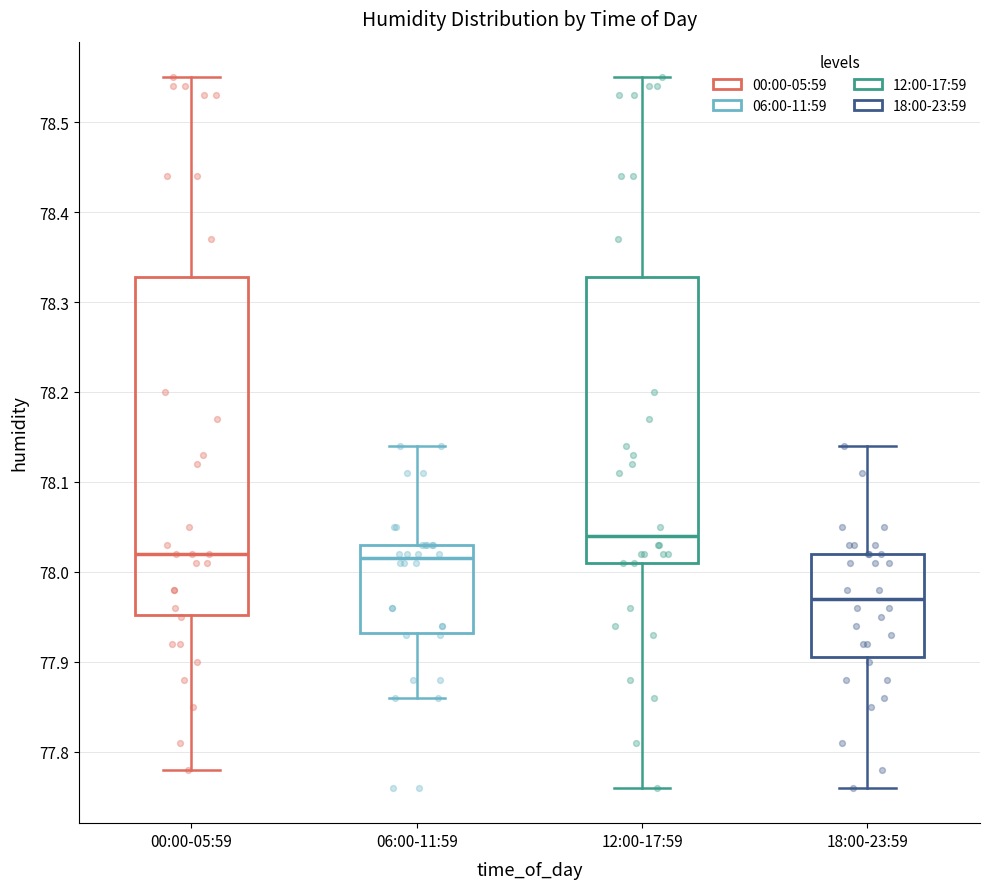

Reading left to right, read every box against the y-axis: the position of its median line, the range the box covers, and the ends of its whiskers. The values are not printed on the chart, so give them approximately, as read against the axis.

00:00-05:59: median 78.02, box 77.95 to 78.33, whiskers 77.78 to 78.55
06:00-11:59: median 78.02, box 77.93 to 78.03, whiskers 77.86 to 78.14
12:00-17:59: median 78.04, box 78.01 to 78.33, whiskers 77.76 to 78.55
18:00-23:59: median 77.97, box 77.91 to 78.02, whiskers 77.76 to 78.14